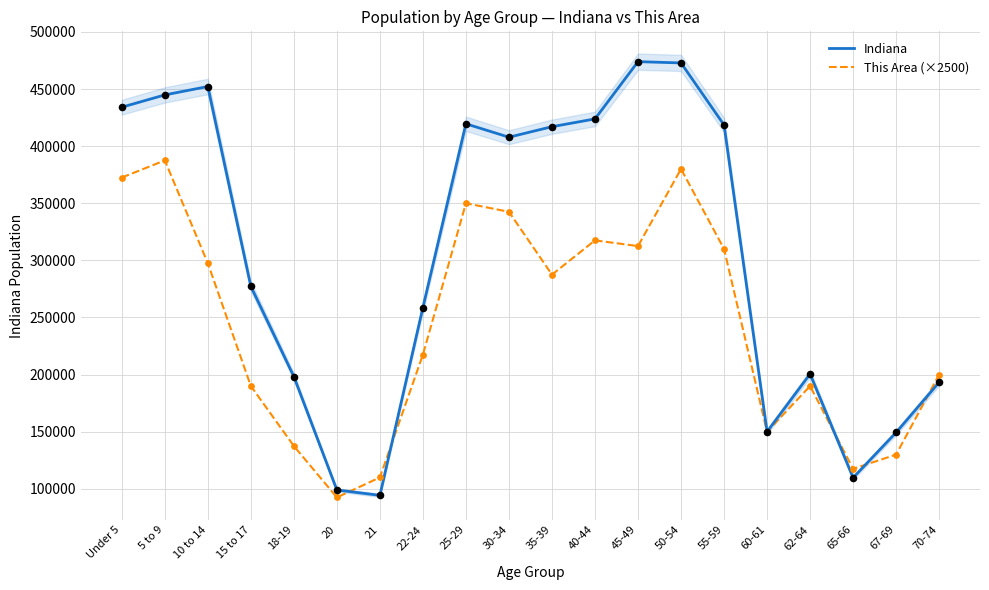

What is the total value across all series at 35-39?

704511